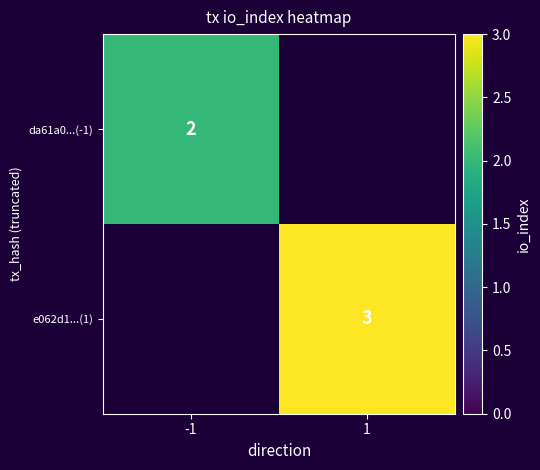

Which label corresponds to the largest value in the chart?

1